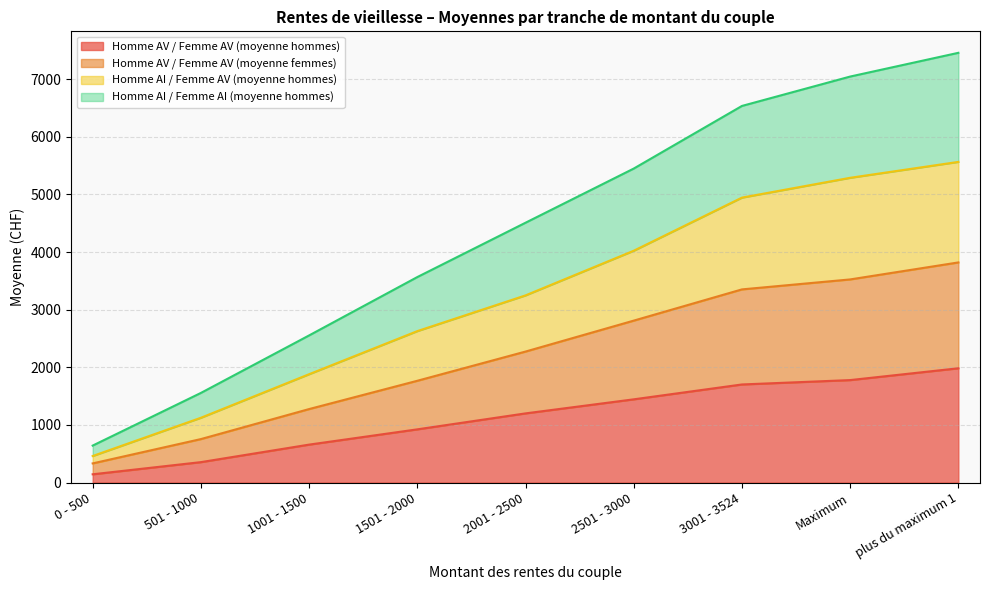

What is the total value across all series at plus du maximum 1?

7458